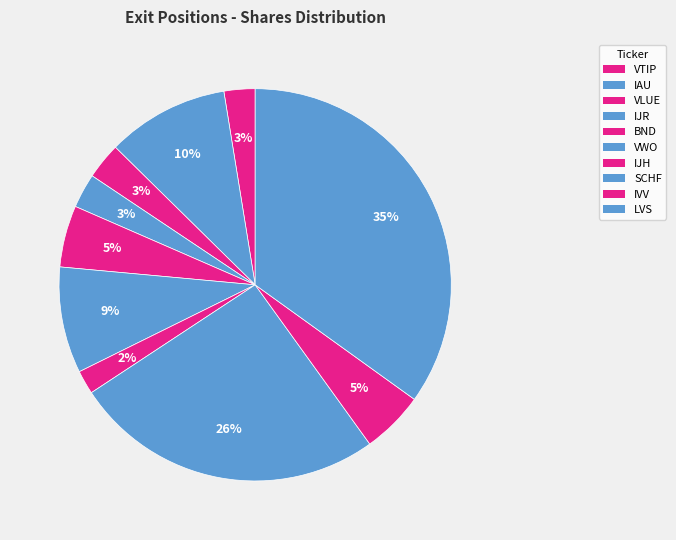

Count the number of slices in the pie.

10